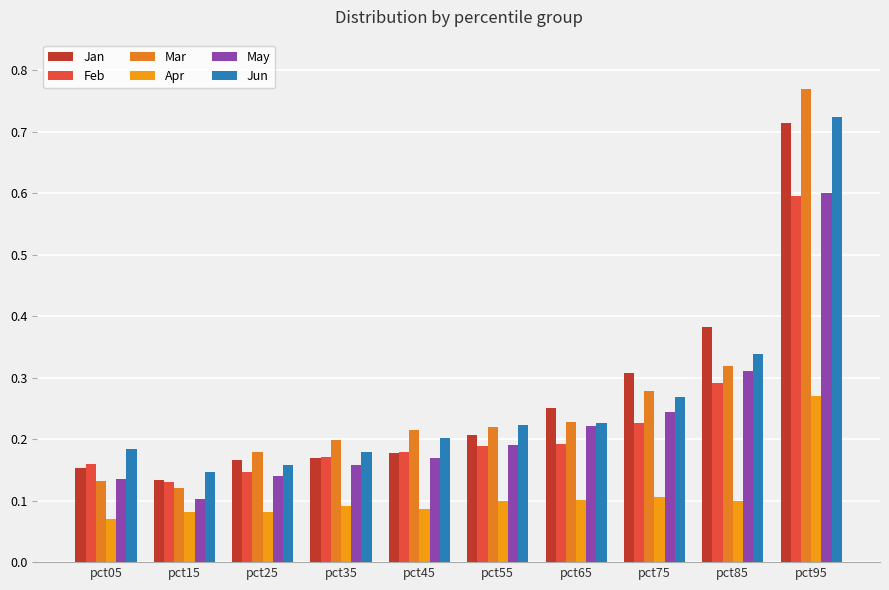

What is the lowest value of the Jun series?

0.1